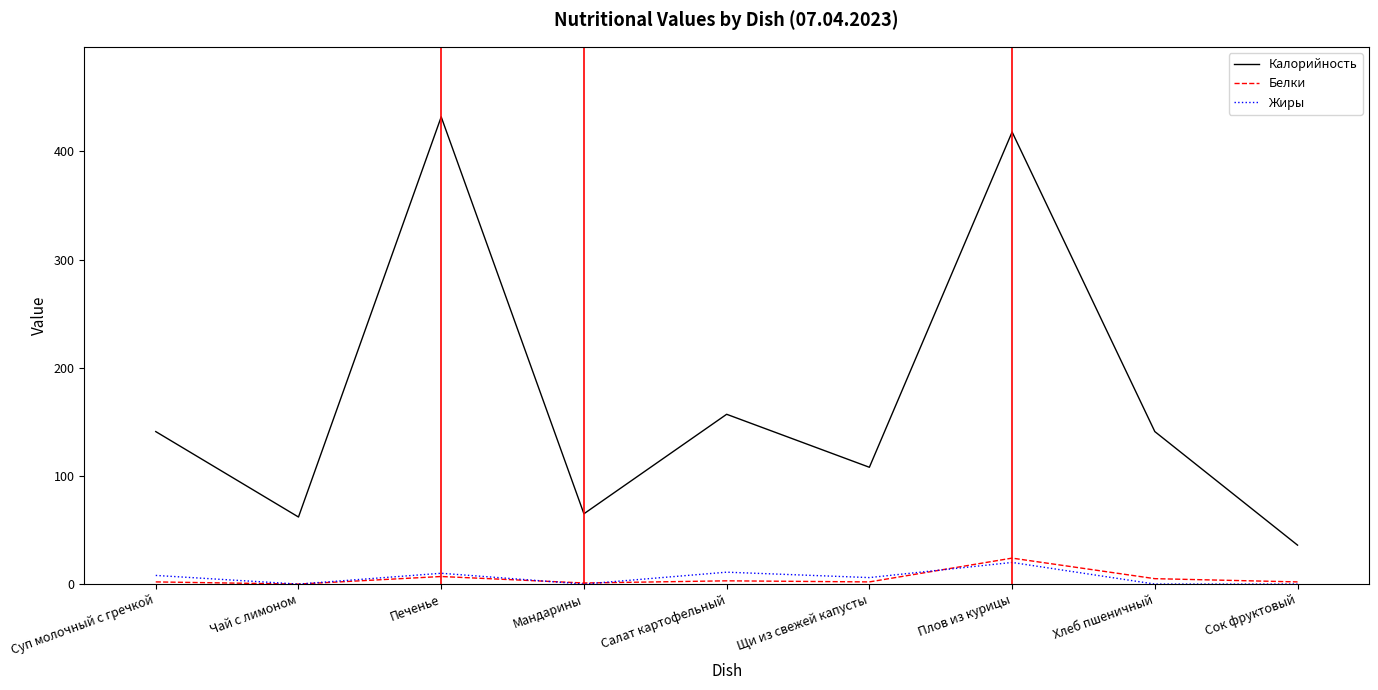

True or false: Калорийность and Белки intersect in this chart.

False